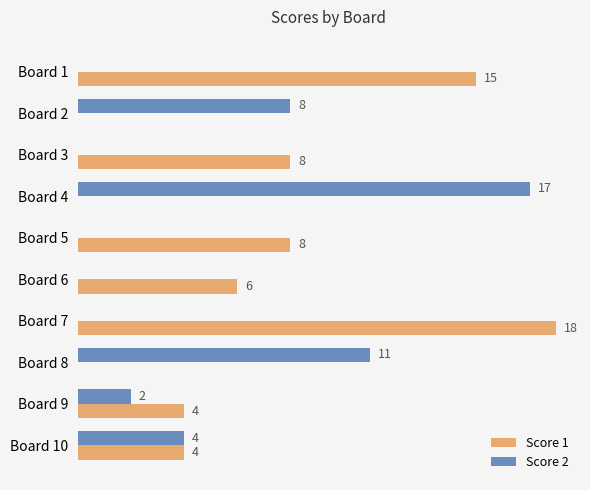

Where is Score 2 nearest to the value 8?

Board 2